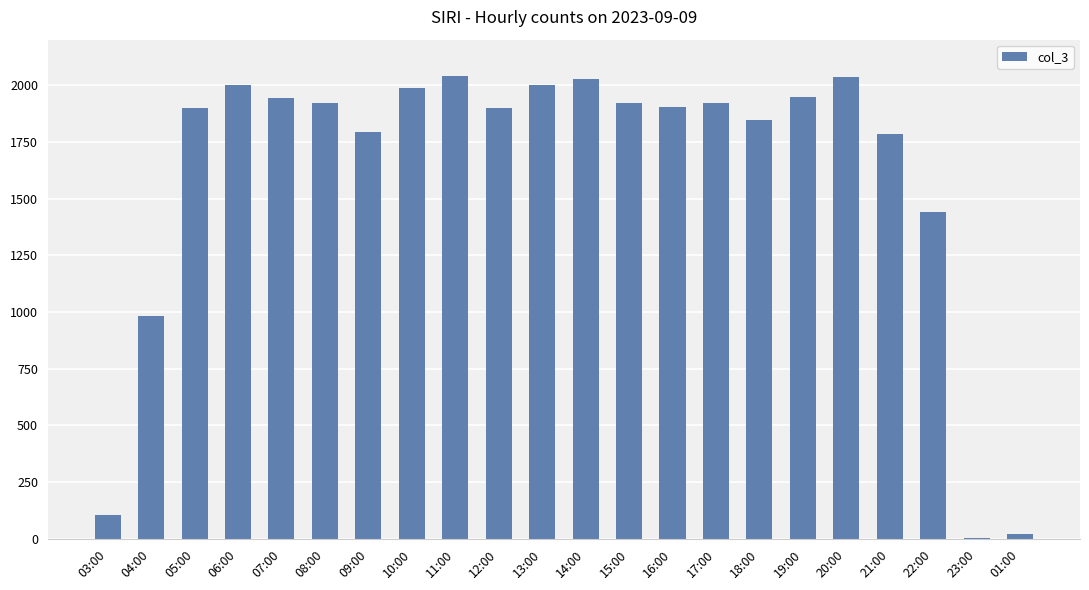

What is the greatest value displayed?

2039